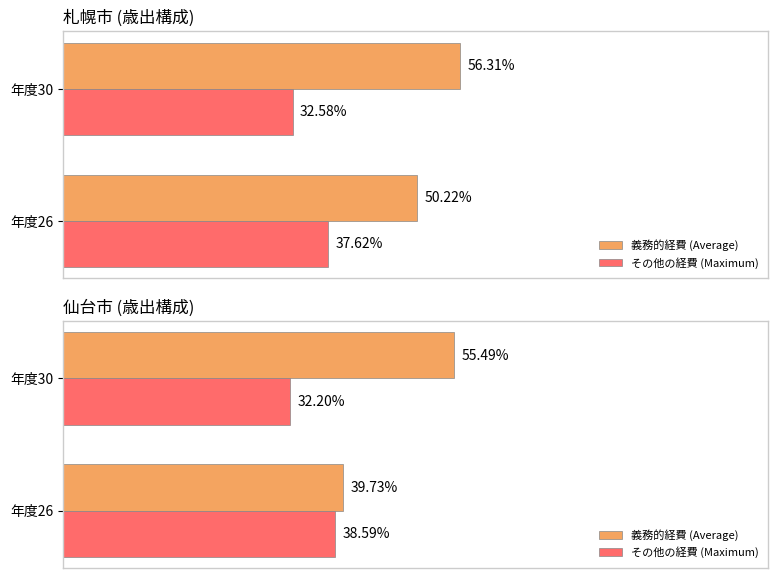

What are all the series names shown in the legend?

義務的経費 (Average), その他の経費 (Maximum)